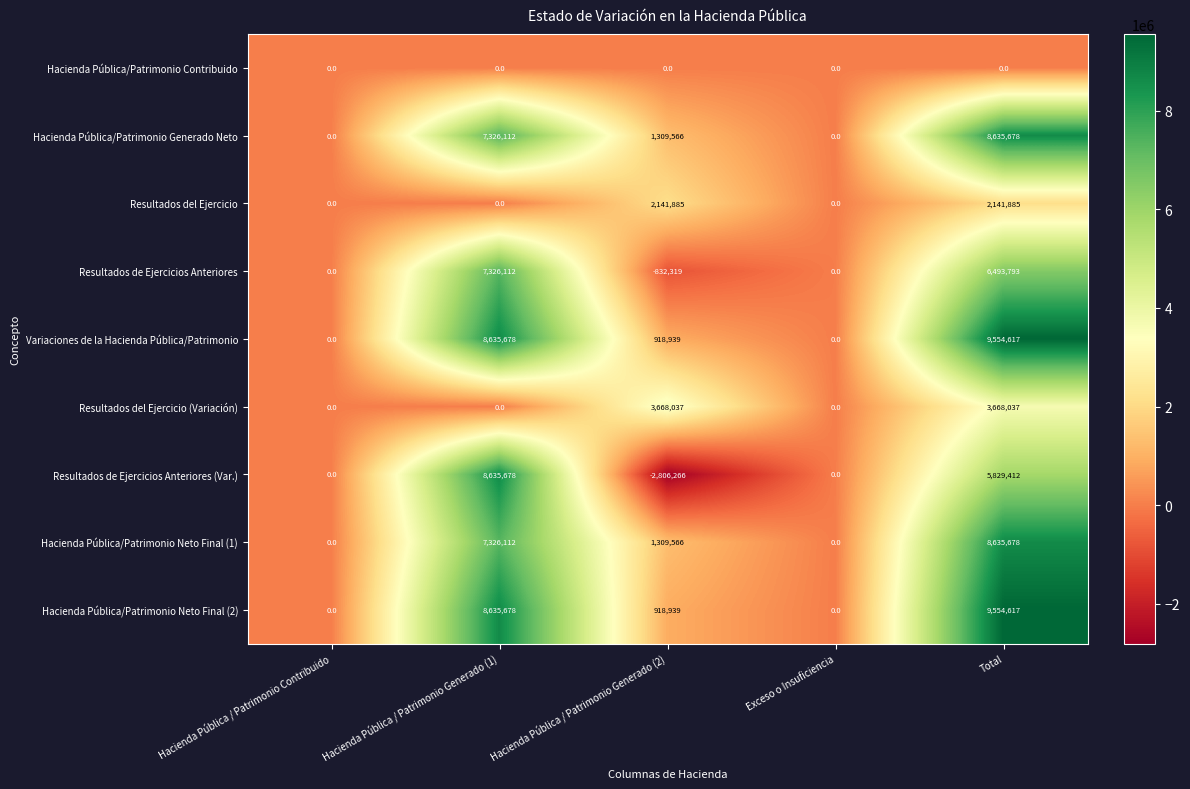

What is the sum of all Resultados del Ejercicio values?

4283770